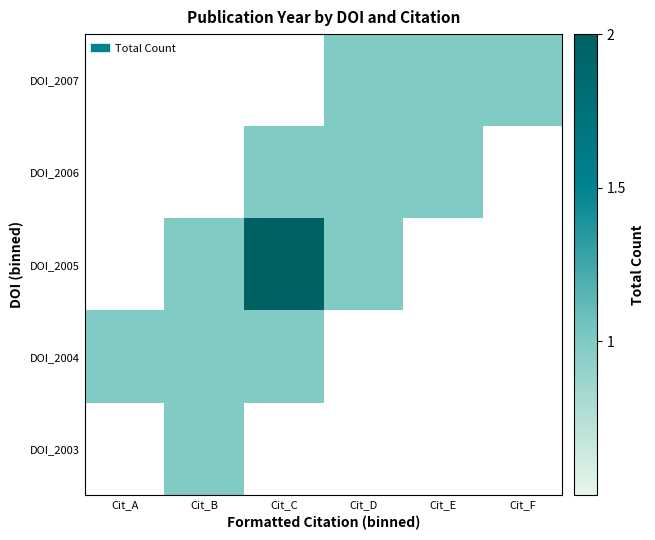

Reading right to left, extract all data points from this chart.

DOI_2003: Cit_F=0	Cit_E=0	Cit_D=0	Cit_C=0	Cit_B=1	Cit_A=0
DOI_2004: Cit_F=0	Cit_E=0	Cit_D=0	Cit_C=1	Cit_B=1	Cit_A=1
DOI_2005: Cit_F=0	Cit_E=0	Cit_D=1	Cit_C=2	Cit_B=1	Cit_A=0
DOI_2006: Cit_F=0	Cit_E=1	Cit_D=1	Cit_C=1	Cit_B=0	Cit_A=0
DOI_2007: Cit_F=1	Cit_E=1	Cit_D=1	Cit_C=0	Cit_B=0	Cit_A=0